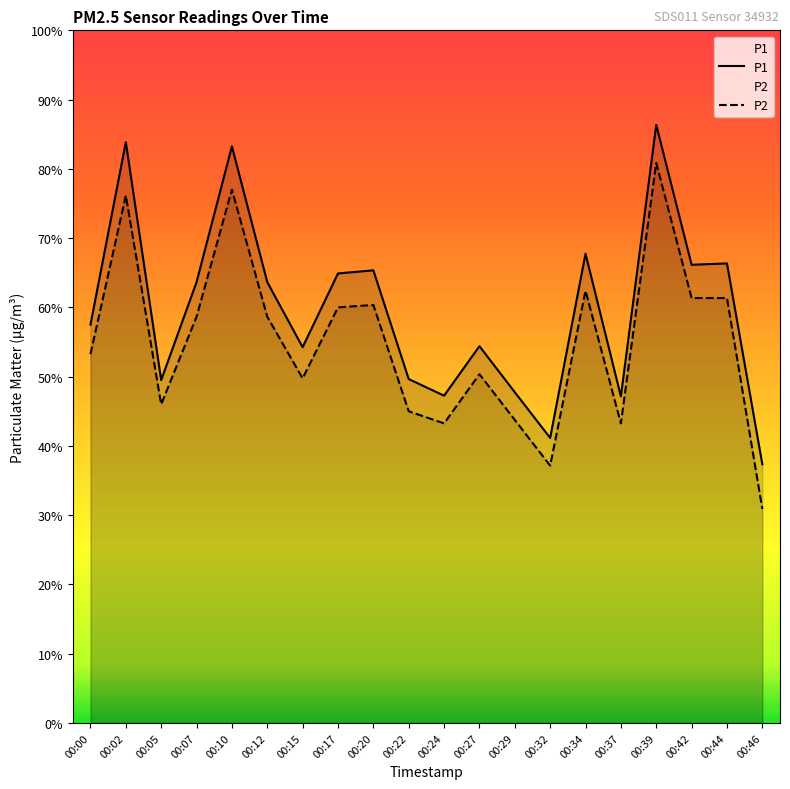

Reading left to right, transcribe all the data shown in this chart.

P1: 00:00=11.5	00:02=16.8	00:05=9.9	00:07=12.7	00:10=16.6	00:12=12.7	00:15=10.8	00:17=13.0	00:20=13.1	00:22=9.9	00:24=9.4	00:27=10.9	00:29=9.6	00:32=8.2	00:34=13.6	00:37=9.4	00:39=17.3	00:42=13.2	00:44=13.3	00:46=7.5
P2: 00:00=10.7	00:02=15.2	00:05=9.2	00:07=11.7	00:10=15.4	00:12=11.7	00:15=9.9	00:17=12.0	00:20=12.1	00:22=9.0	00:24=8.7	00:27=10.1	00:29=8.8	00:32=7.4	00:34=12.5	00:37=8.7	00:39=16.2	00:42=12.3	00:44=12.3	00:46=6.2